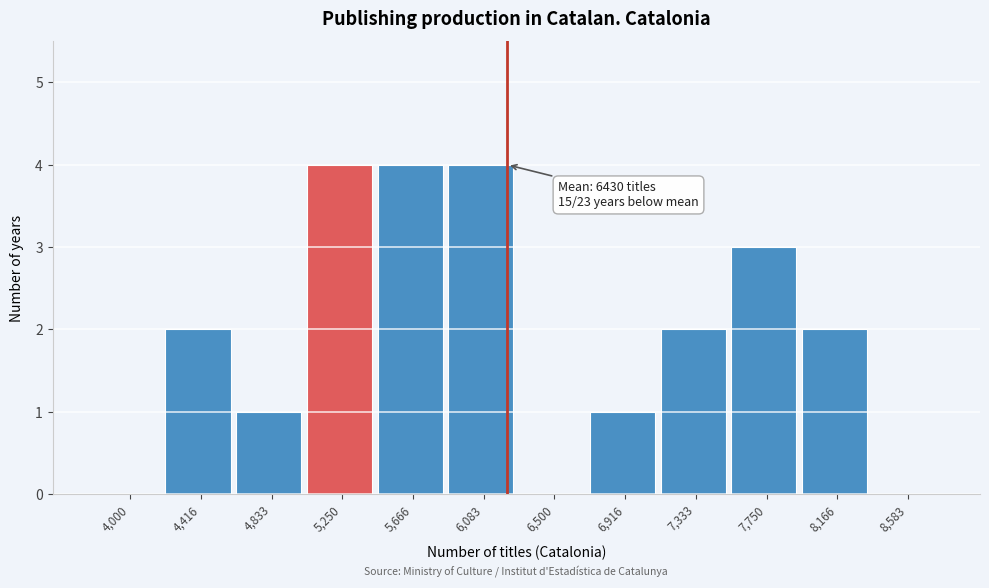

Reading right to left, transcribe all the data shown in this chart.

8,583=0	8,166=2	7,750=3	7,333=2	6,916=1	6,500=0	6,083=4	5,666=4	5,250=4	4,833=1	4,416=2	4,000=0